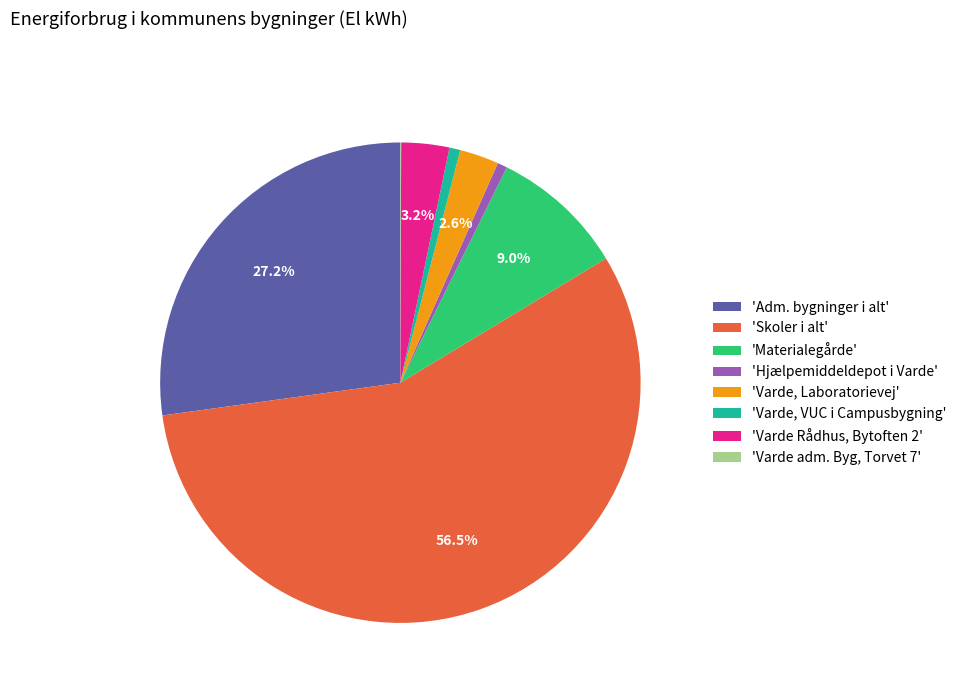

What is the largest slice in the pie chart?

'Skoler i alt'